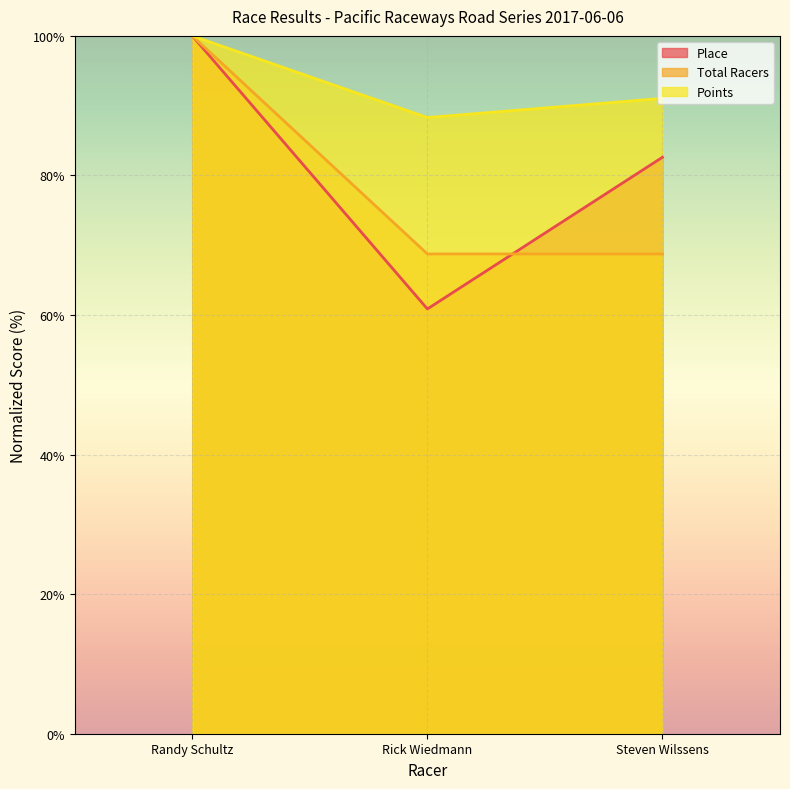

Which series changed the most between Rick Wiedmann and Steven Wilssens?

Place